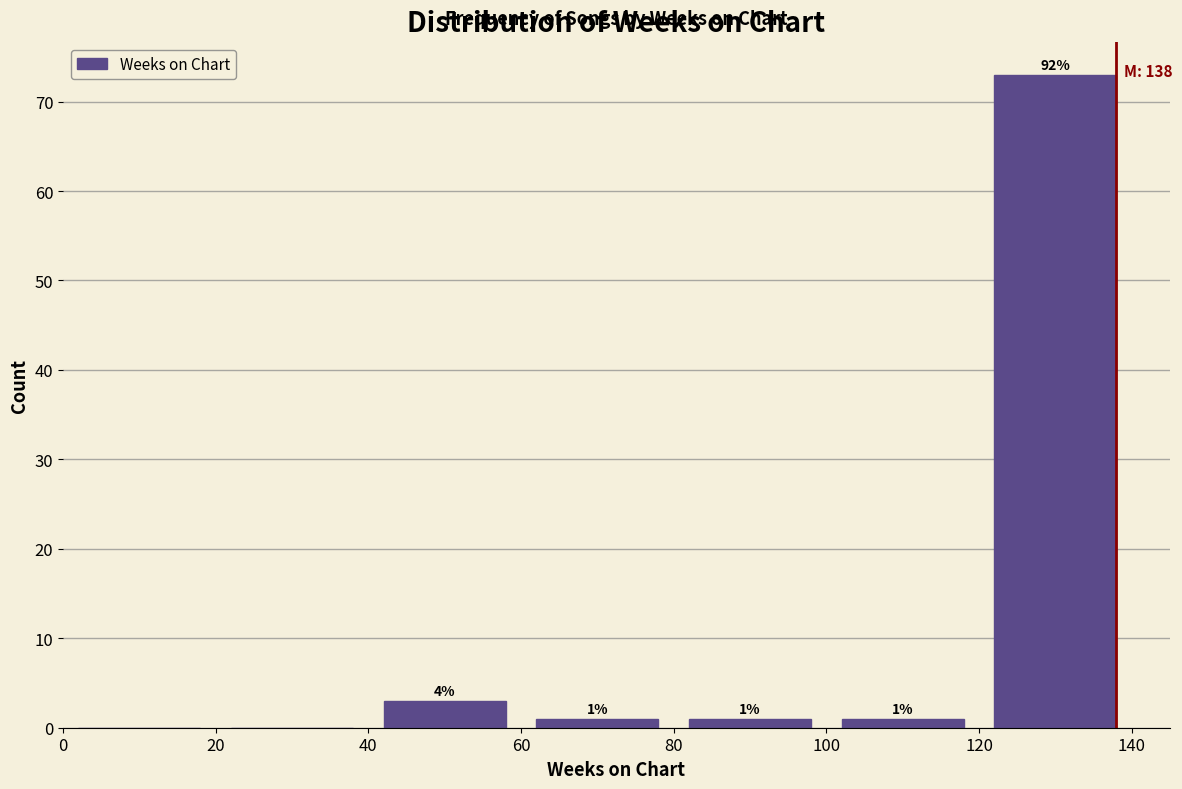

Over which range of the x-axis is the bar tallest?

120 to 140